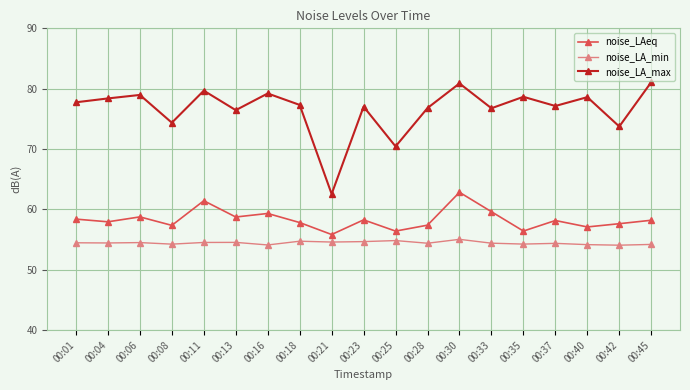

How many series are shown in this chart?

3